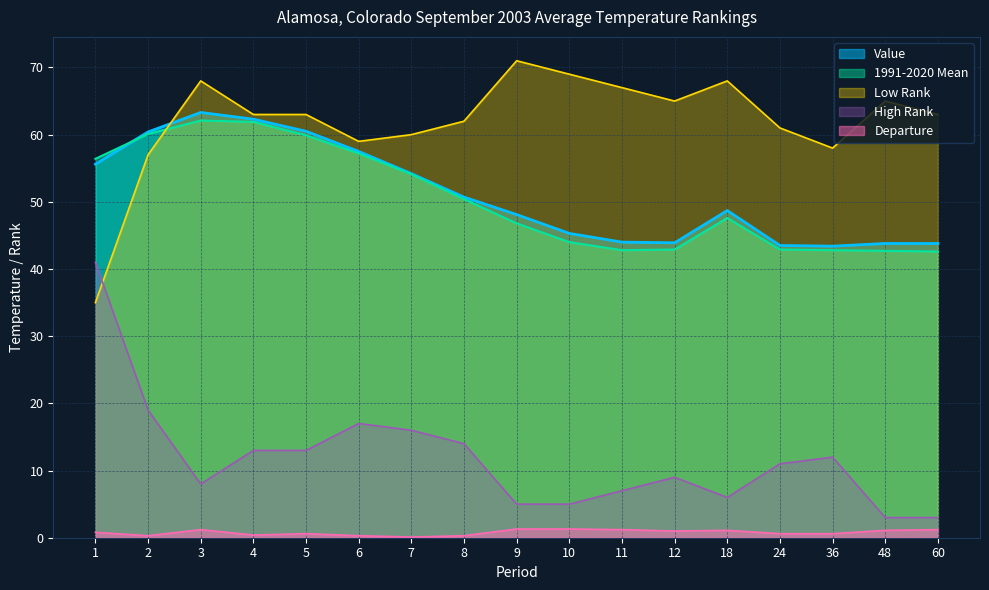

Between which two adjacent categories do High Rank and Low Rank first intersect?

1 and 2